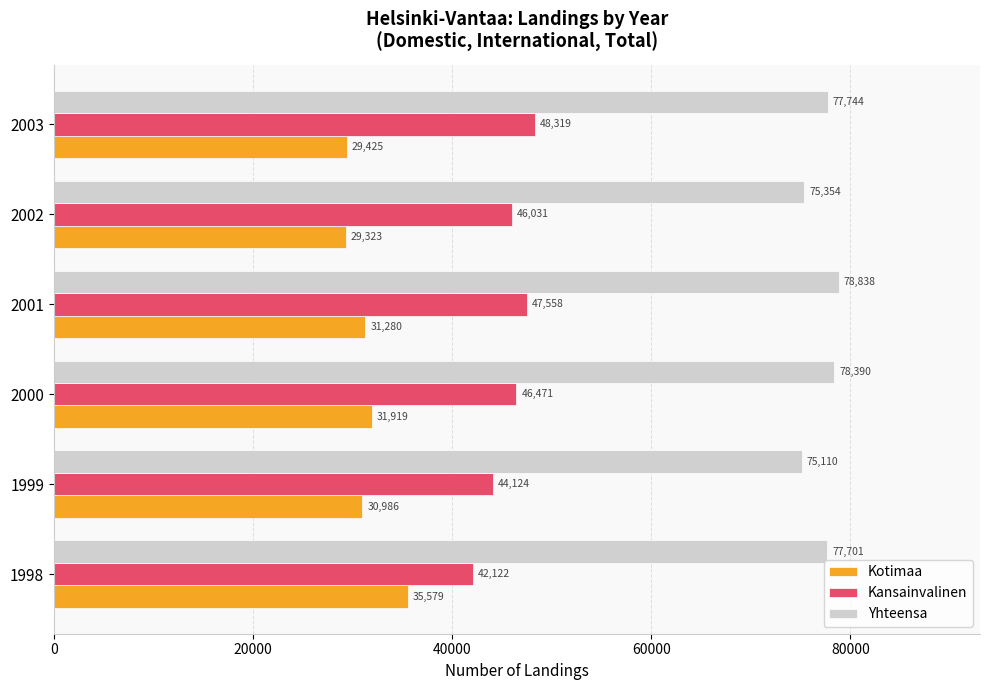

What is the sum of all Kotimaa values?

188512